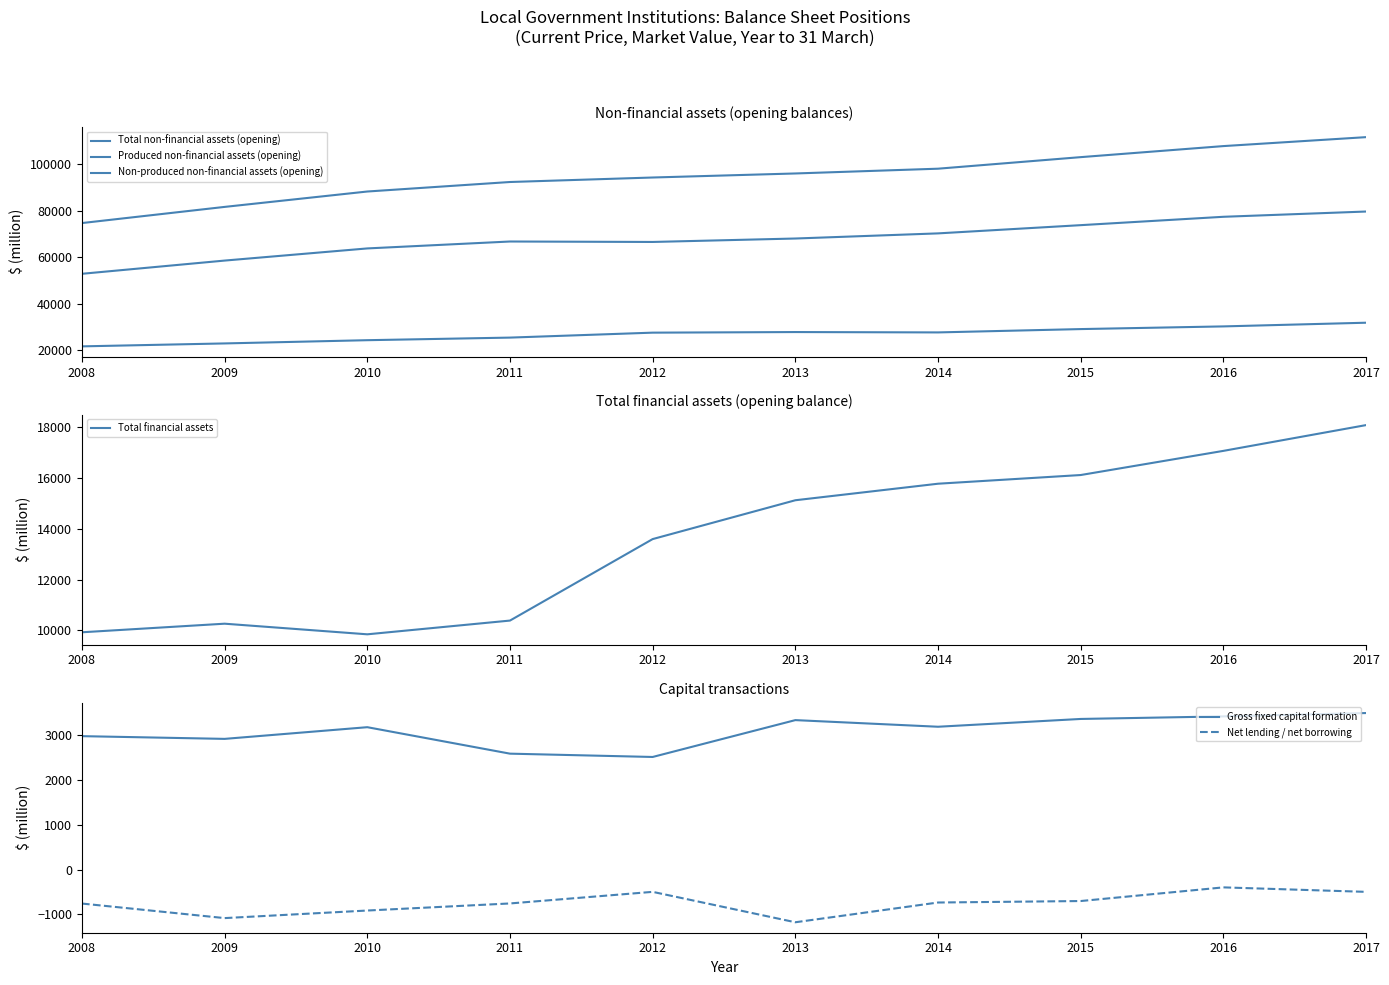

What is the value of the Gross fixed capital formation point at the 7th from the left?

3189